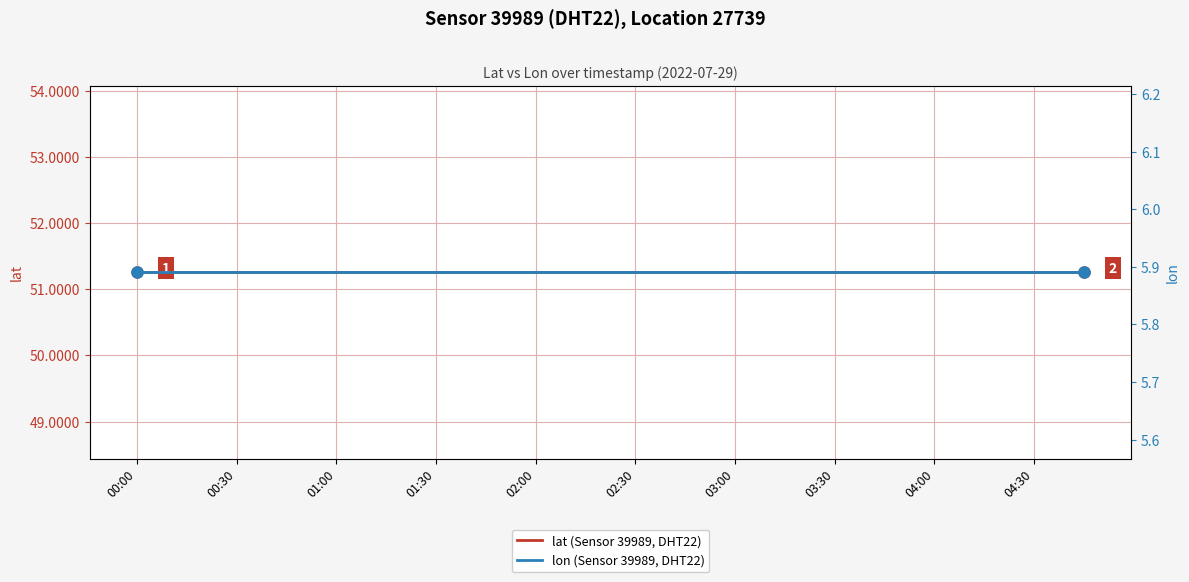

How many series are shown in this chart?

2